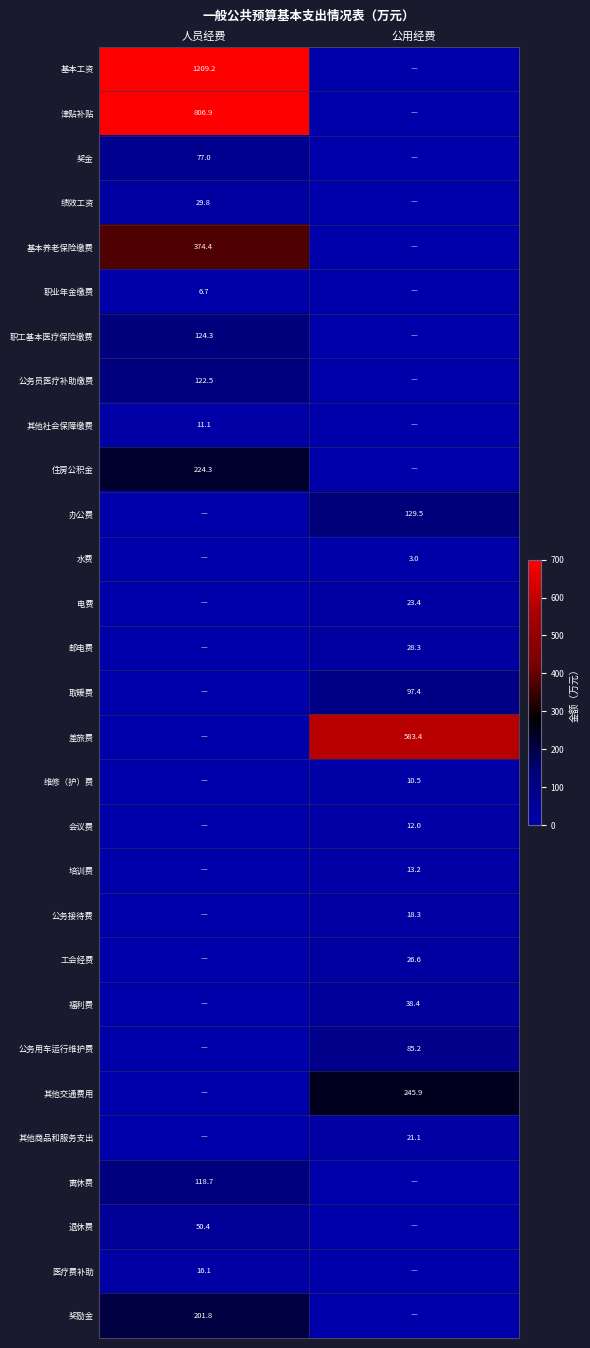

True or false: 维修（护）费 has a value of 10.5 at 公用经费.

True